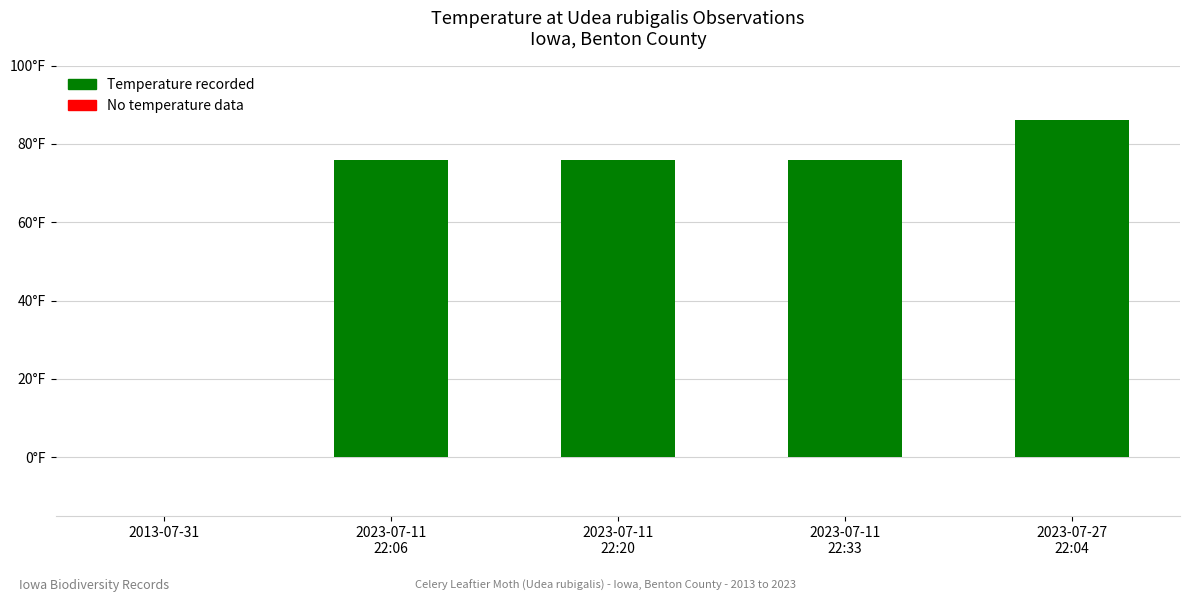

The value at 2023-07-11
22:20 is 119. True or false?

False